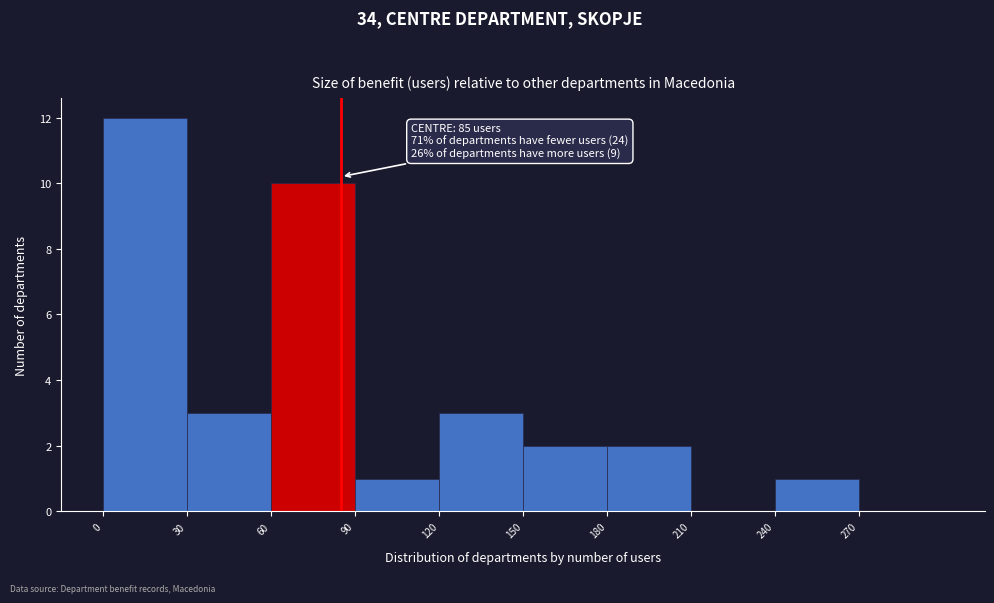

Over which range of the x-axis is the bar tallest?

0 to 30